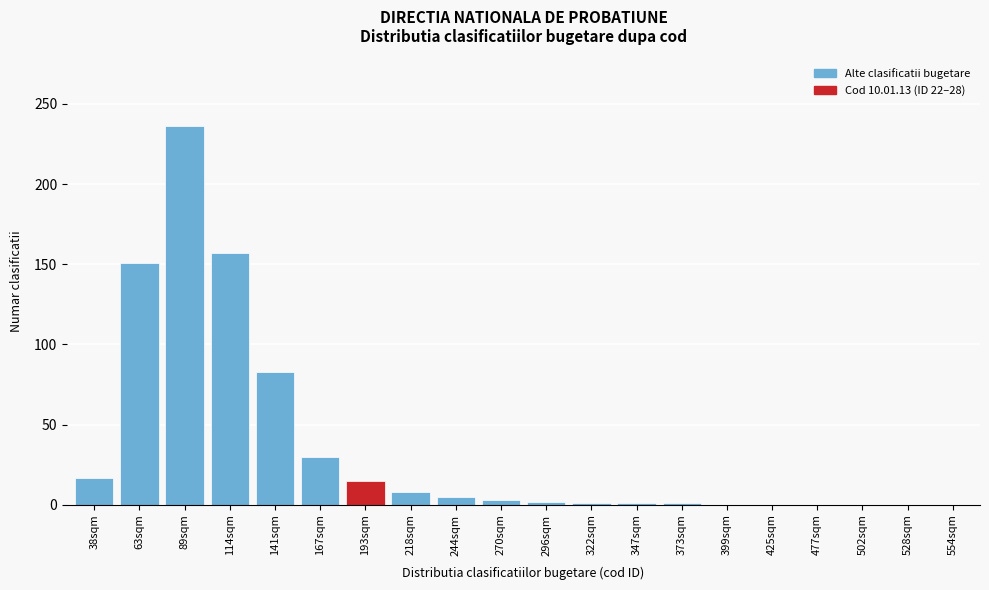

True or false: the data shows 0 at 425sqm.

True